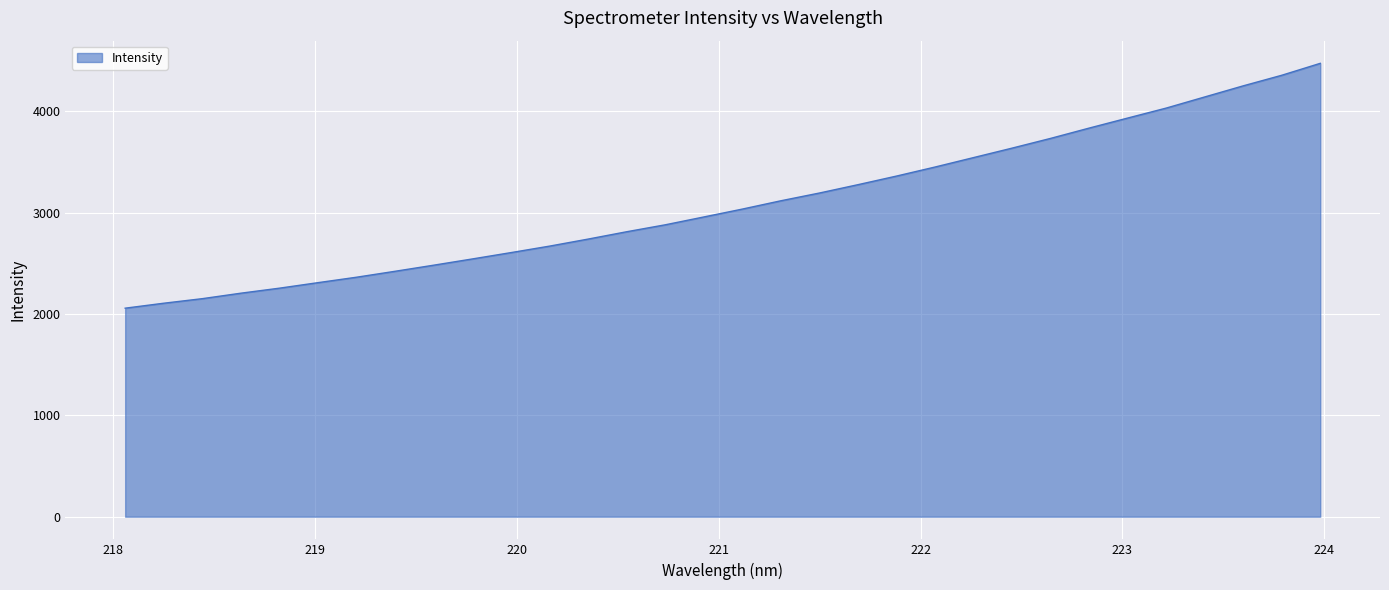

What is the smallest value displayed?

2057.8